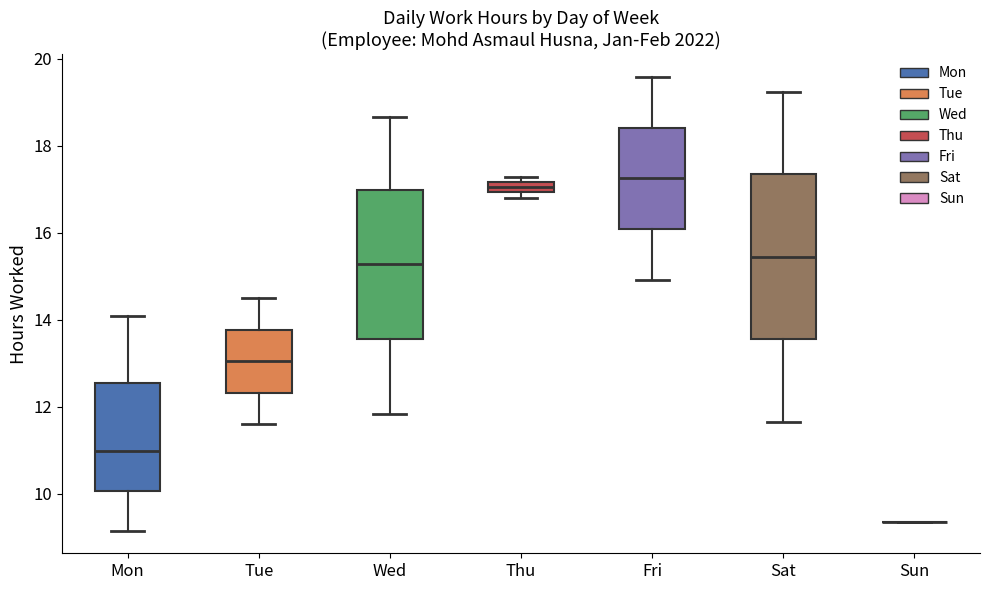

Which box is the tallest, from its lower edge to its upper edge?

Sat